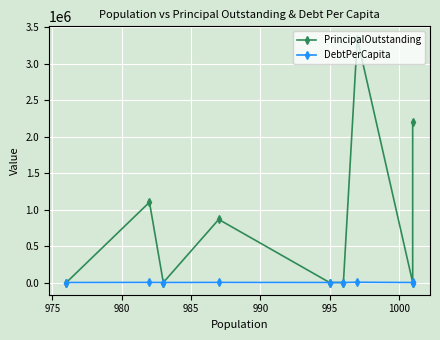

Which series has the largest total across all categories?

PrincipalOutstanding